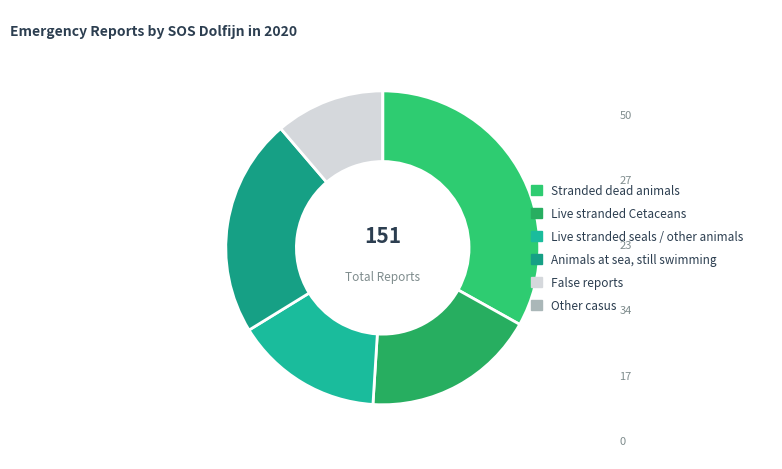

How many segments does this pie chart have?

6